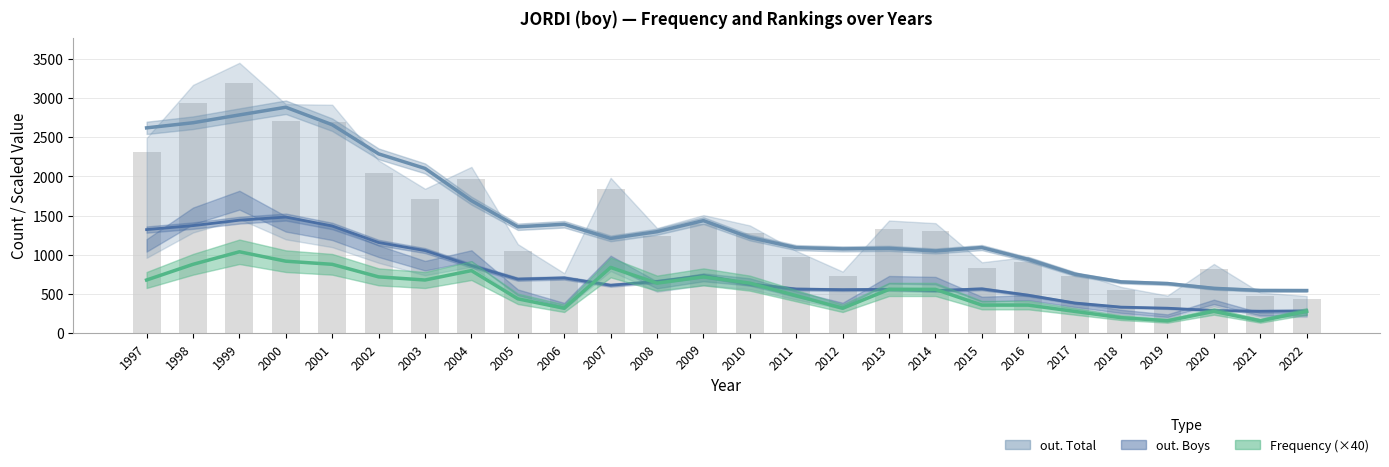

What is the minimum value for Smoothed out. Total?

545.8